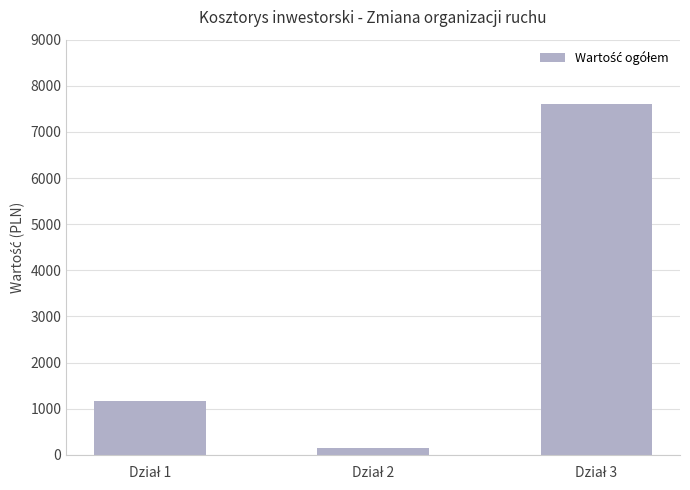

What is the greatest value displayed?

7600.0